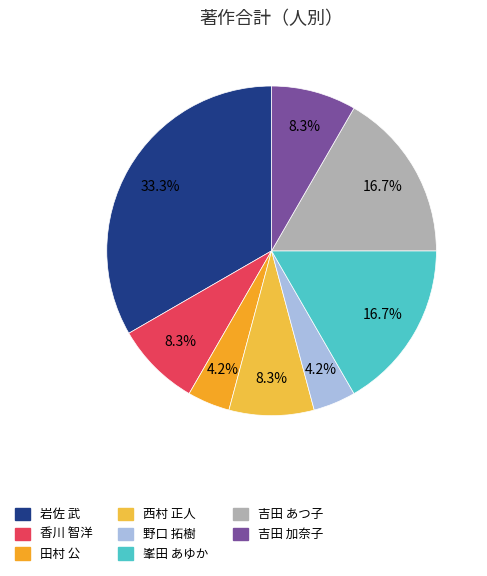

What percentage is the 吉田 あつ子 slice, to the nearest percent?

17%